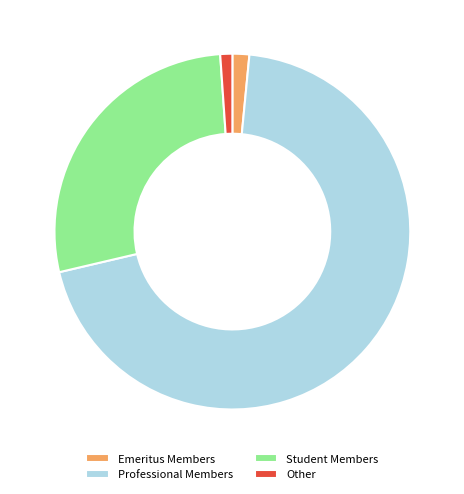

Does Emeritus Members account for over 50% of the chart?

No